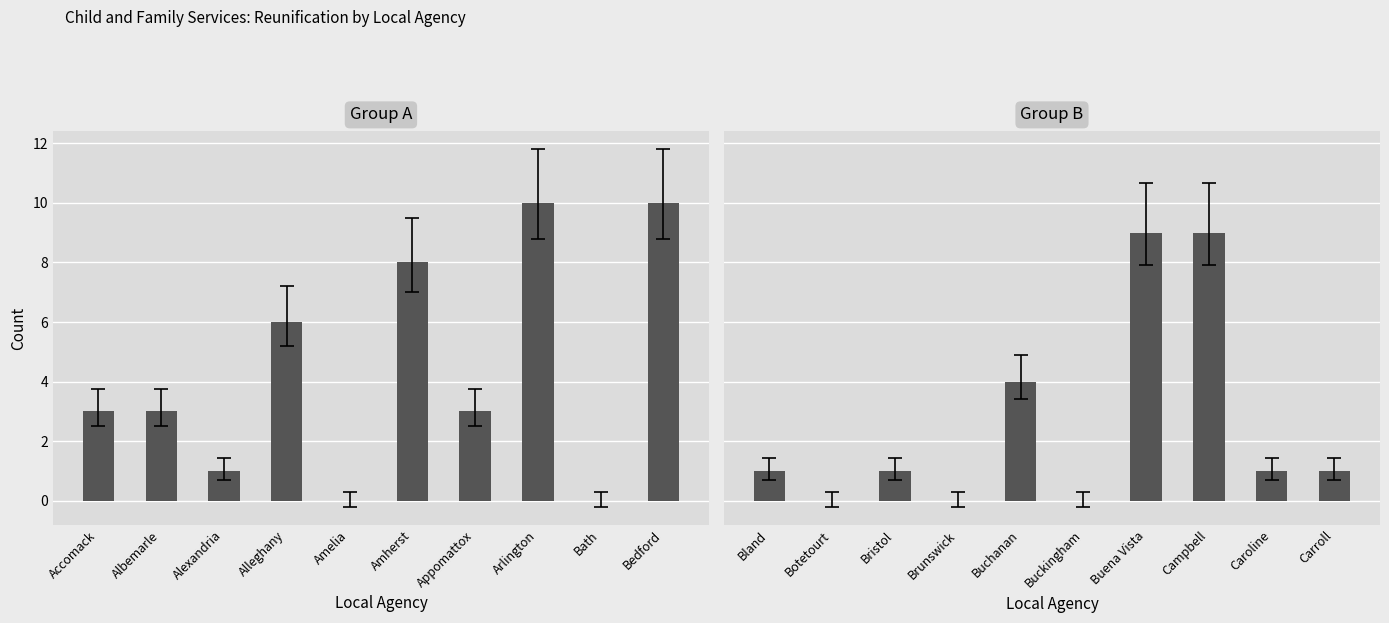

What is the label of the 2nd bar from the left?

Botetourt